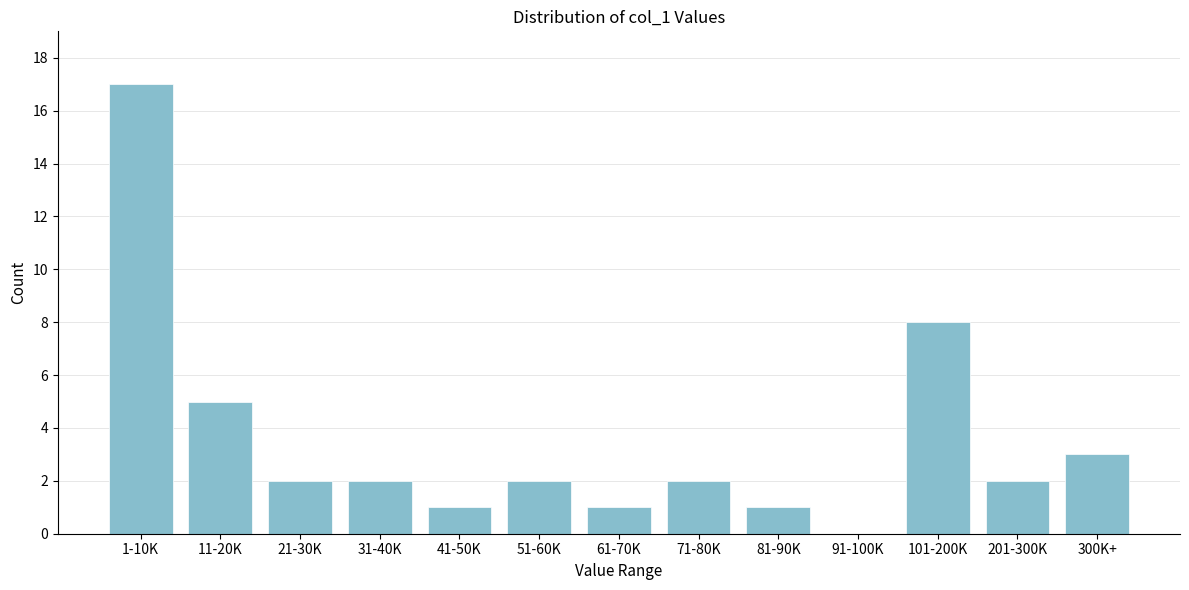

Reading left to right, extract all data points from this chart.

1-10K=17	11-20K=5	21-30K=2	31-40K=2	41-50K=1	51-60K=2	61-70K=1	71-80K=2	81-90K=1	91-100K=0	101-200K=8	201-300K=2	300K+=3